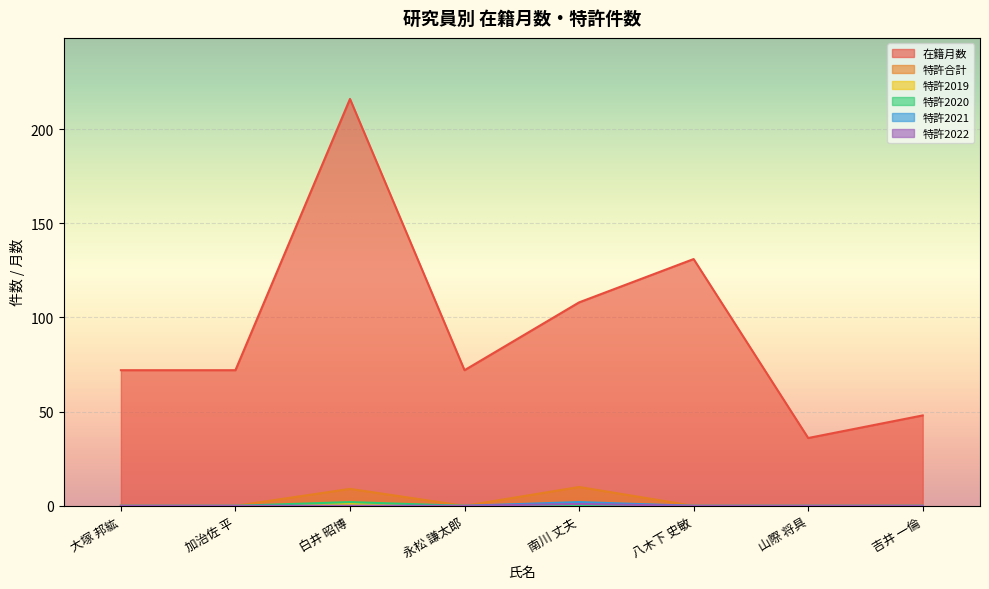

True or false: 特許2021 and 在籍月数 intersect in this chart.

False